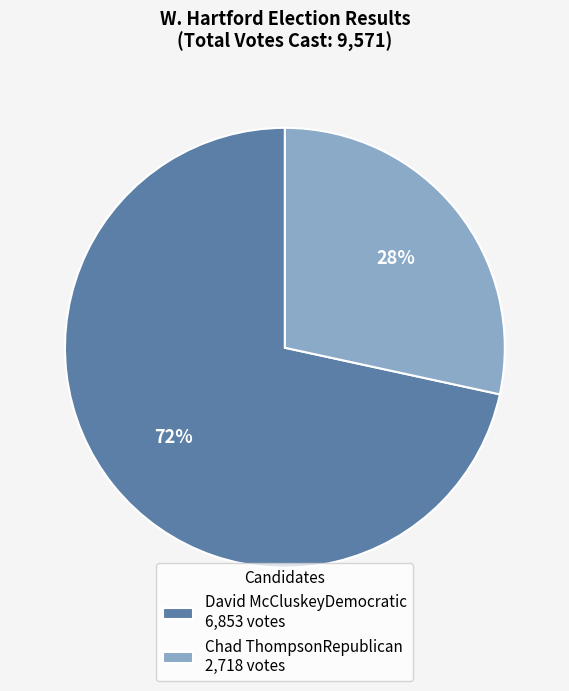

To the nearest percent, what portion does Chad ThompsonRepublican represent?

28%